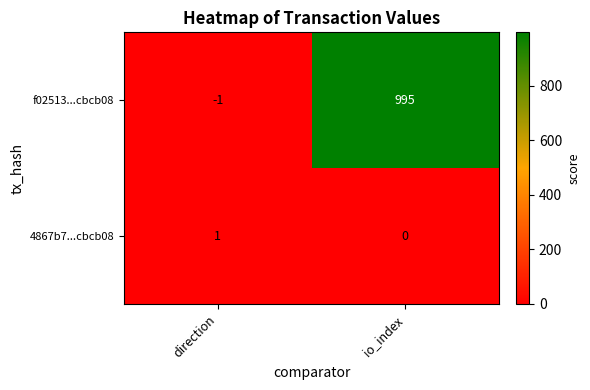

True or false: f02513...cbcb08 has a value of -1 at direction.

True